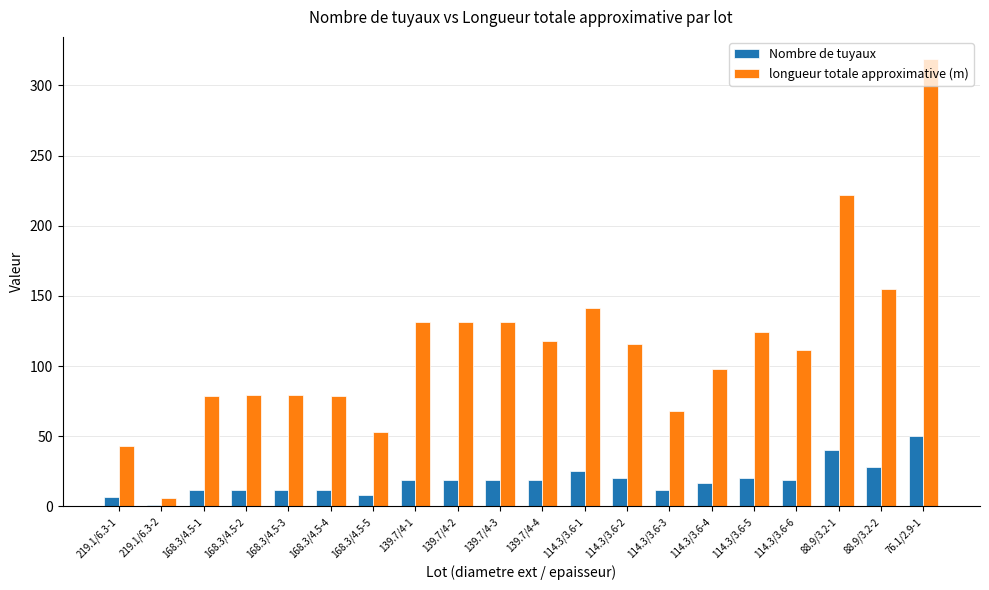

Which series changed the most between 219.1/6.3-1 and 114.3/3.6-6?

longueur totale approximative (m)